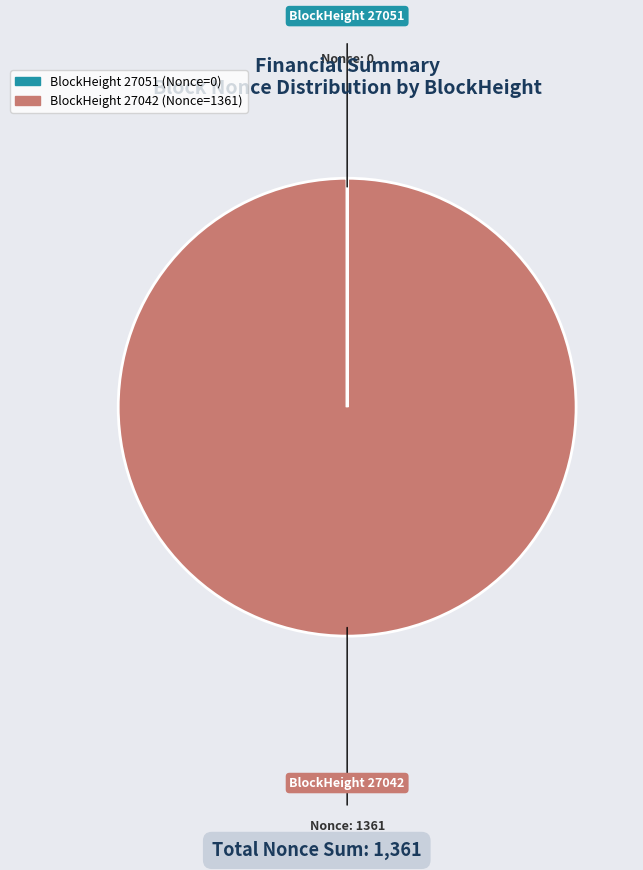

Rank the categories by value from highest to lowest.

27042, 27051